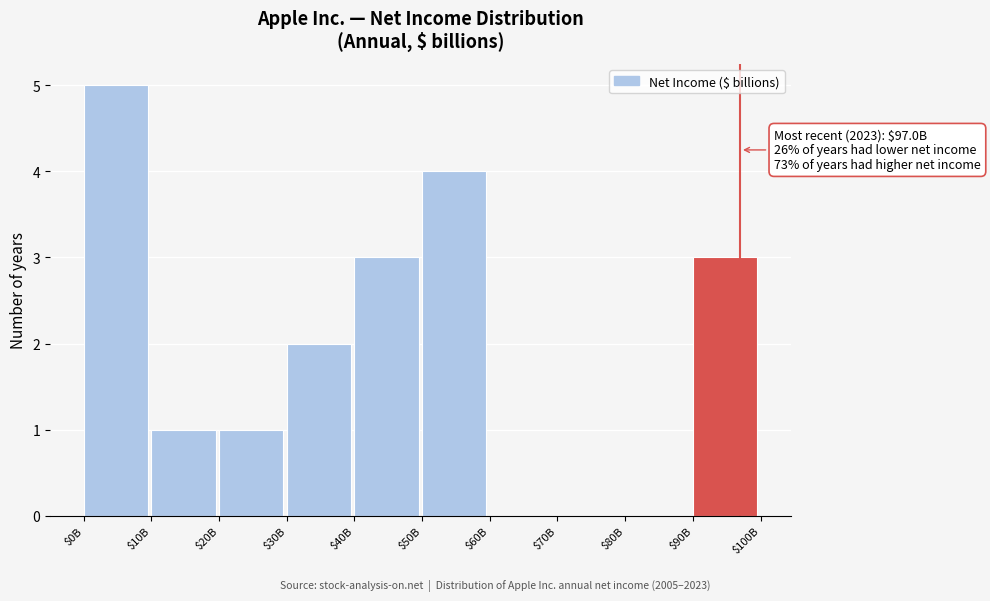

What is the sum of all values?

19